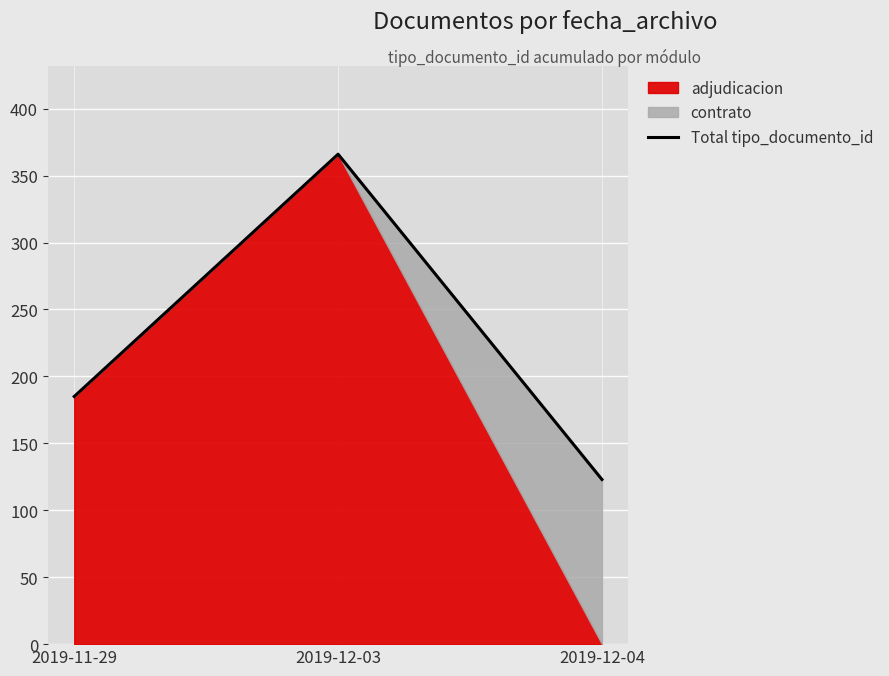

List the labels in order of Total tipo_documento_id value, largest first.

2019-12-03, 2019-11-29, 2019-12-04